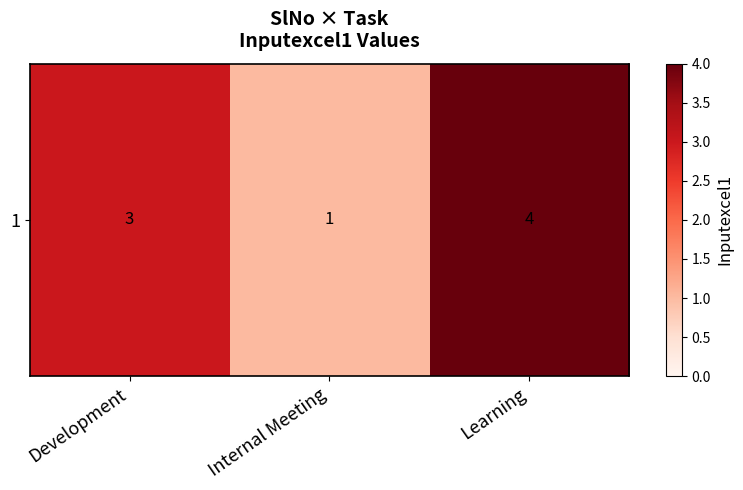

Reading left to right, extract all data points from this chart.

3	1	4